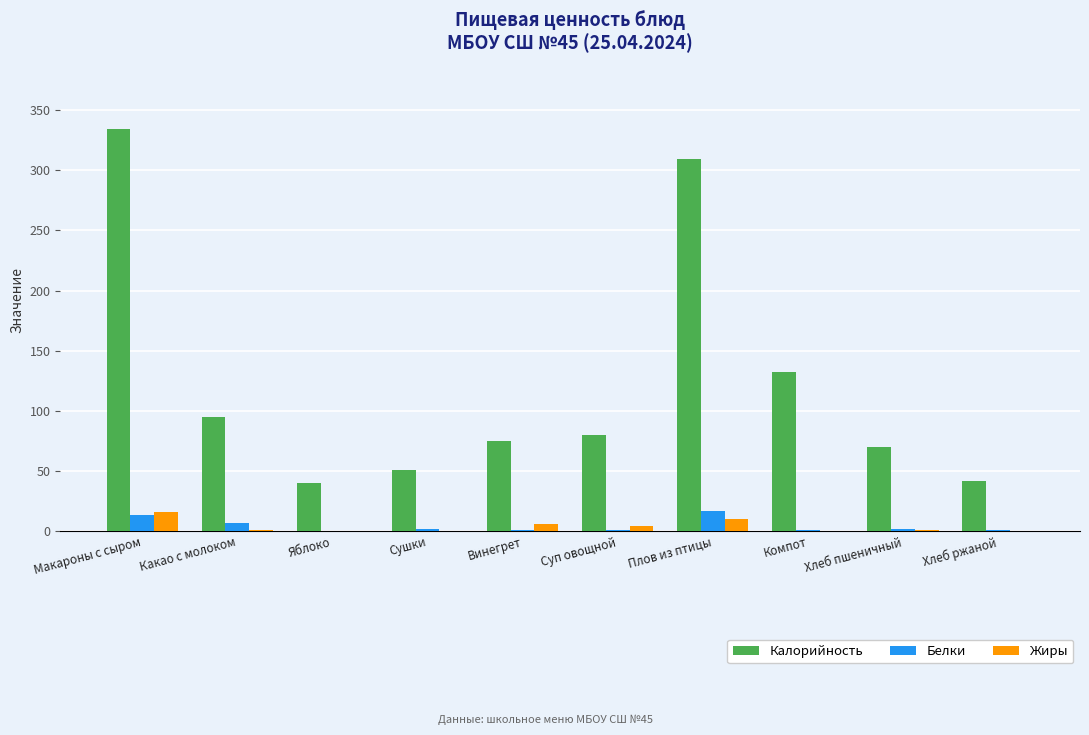

At which label does Калорийность first exceed 79?

Макароны с сыром